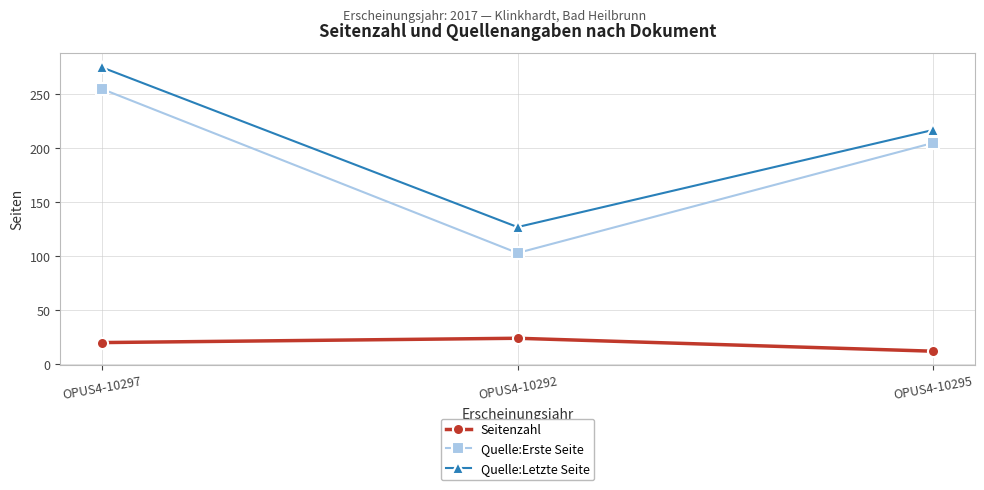

How many lines are shown in the chart?

3